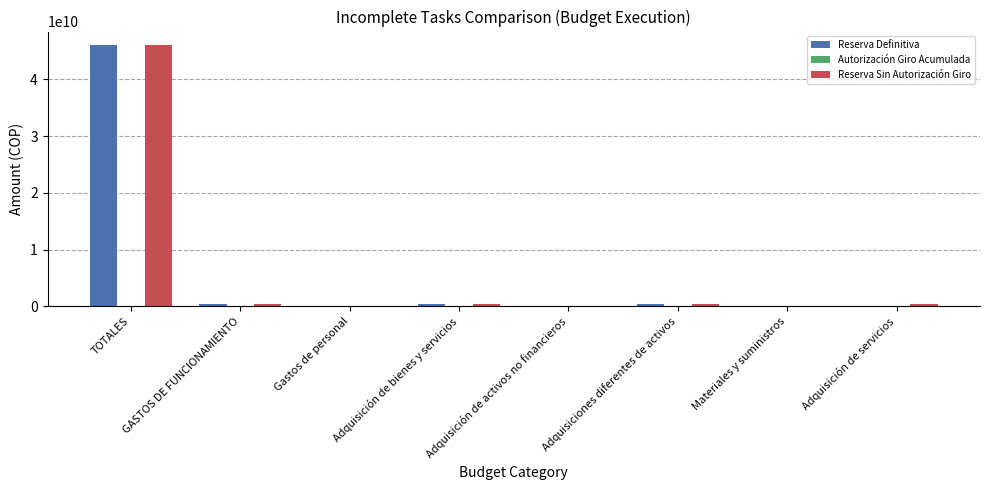

What is the maximum value shown in the chart?

46107175459